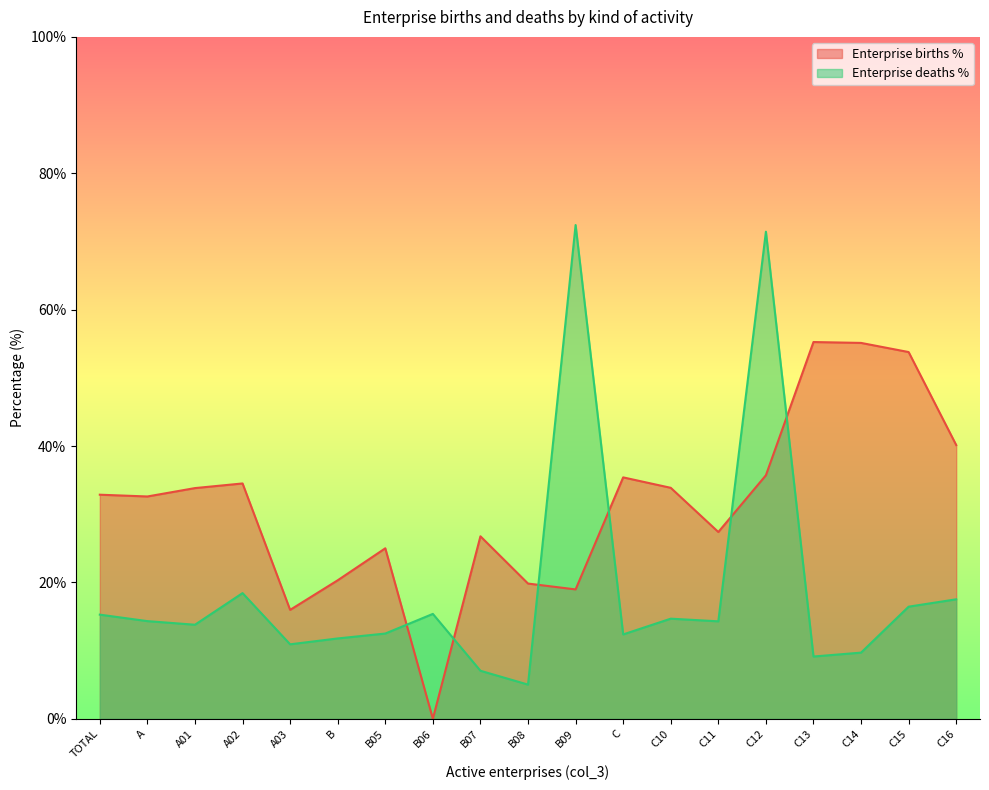

Read the Enterprise births % value at C16.

40.1